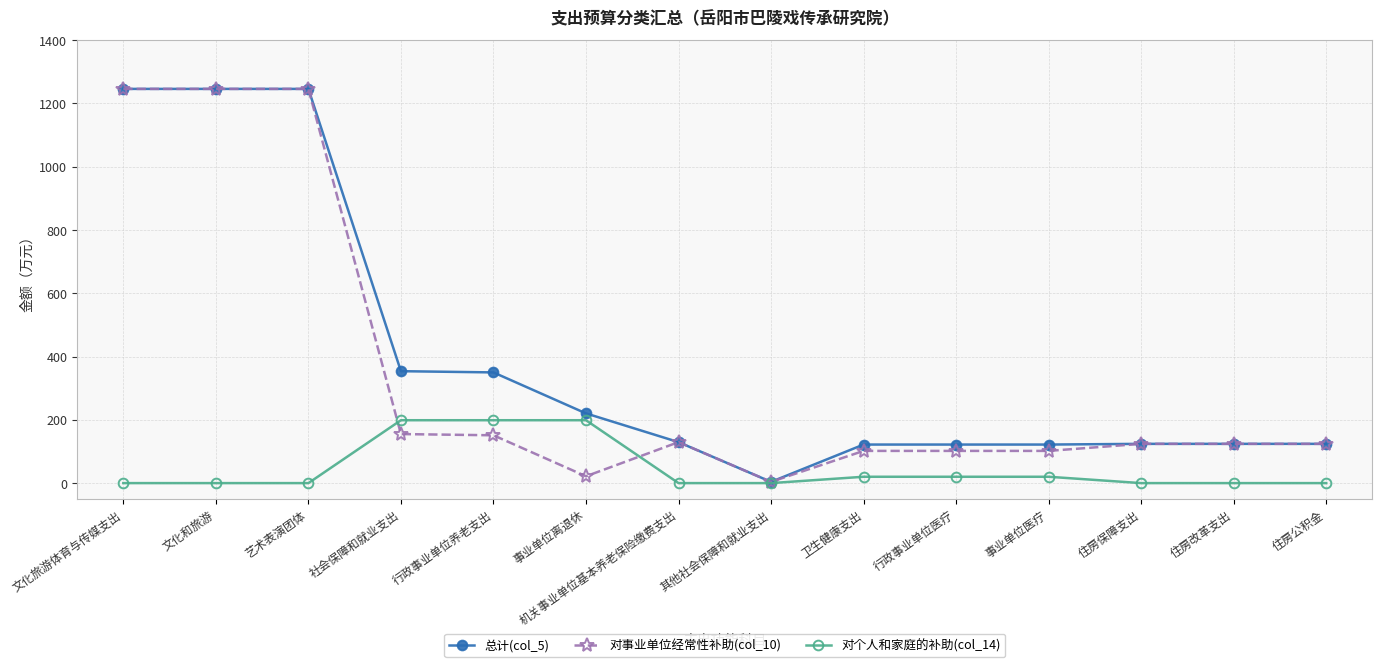

Which series has the largest total across all categories?

总计(col_5)